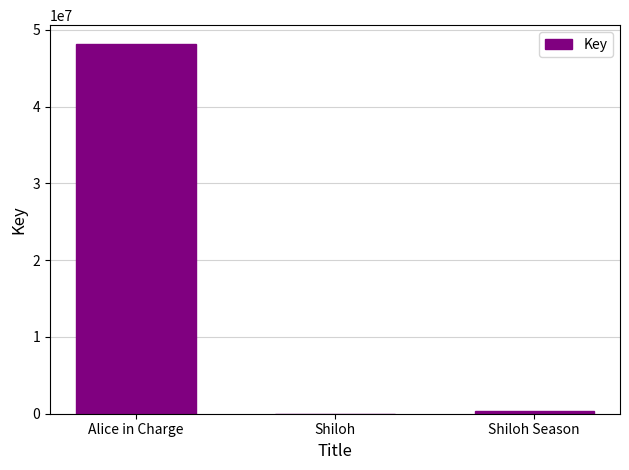

Which category has the highest value across all series?

Alice in Charge